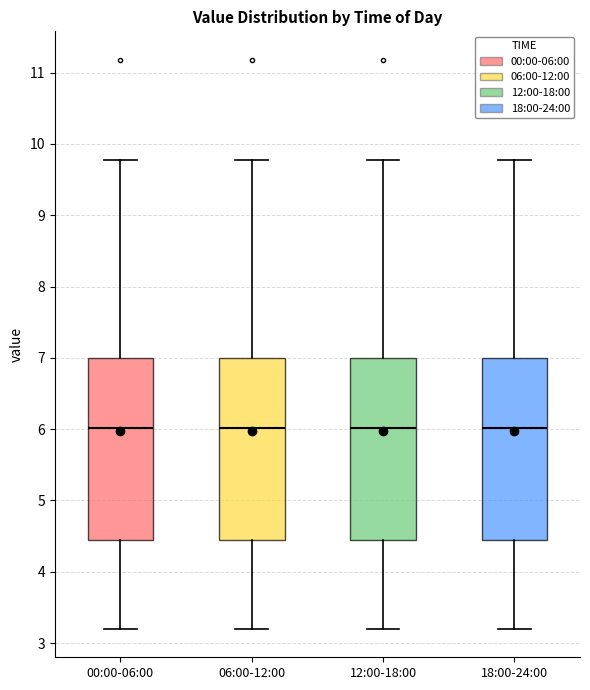

Where does the lower whisker of the box for 18:00-24:00 end on the y-axis? The values are not printed on the chart, so give them approximately, as read against the axis.

3.2